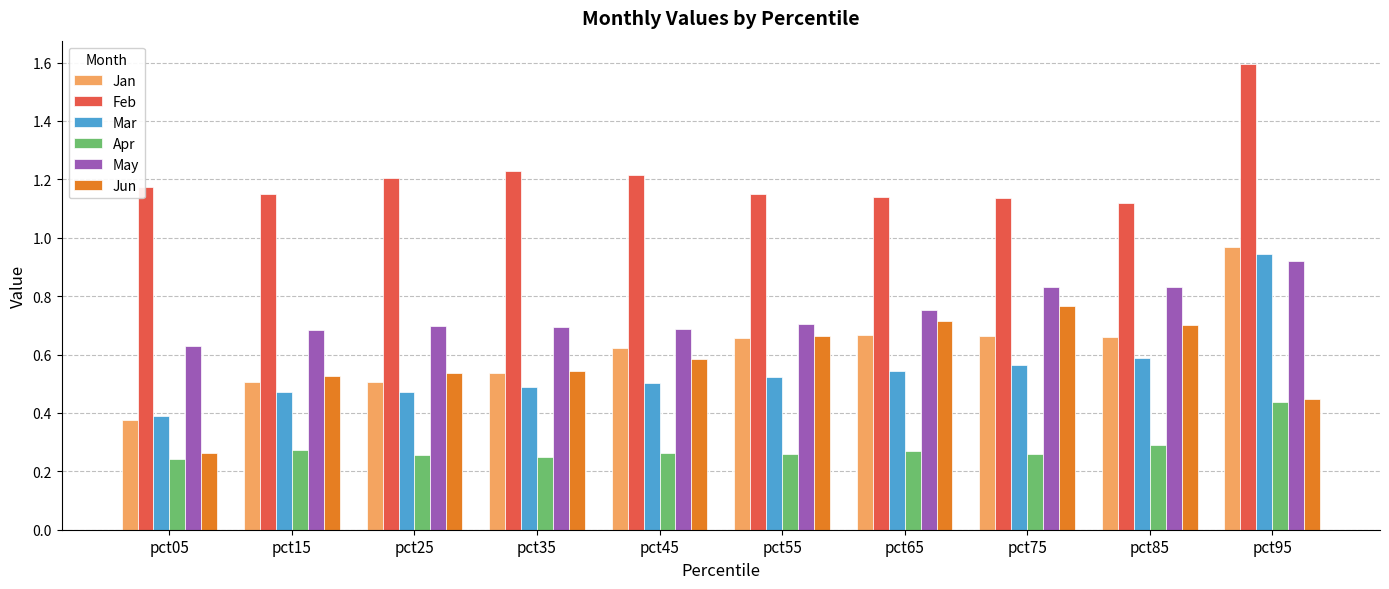

At how many categories does at least one series exceed 0?

10